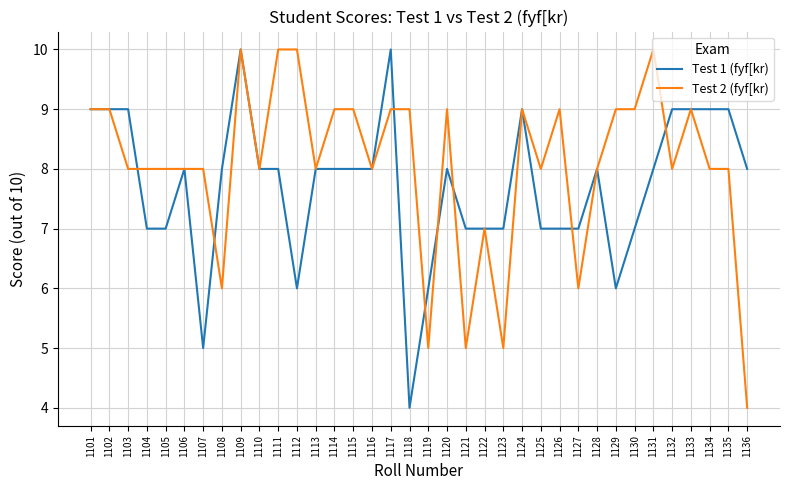

Rank the series at 1121 from lowest to highest value.

Test 2 (fyf[kr), Test 1 (fyf[kr)